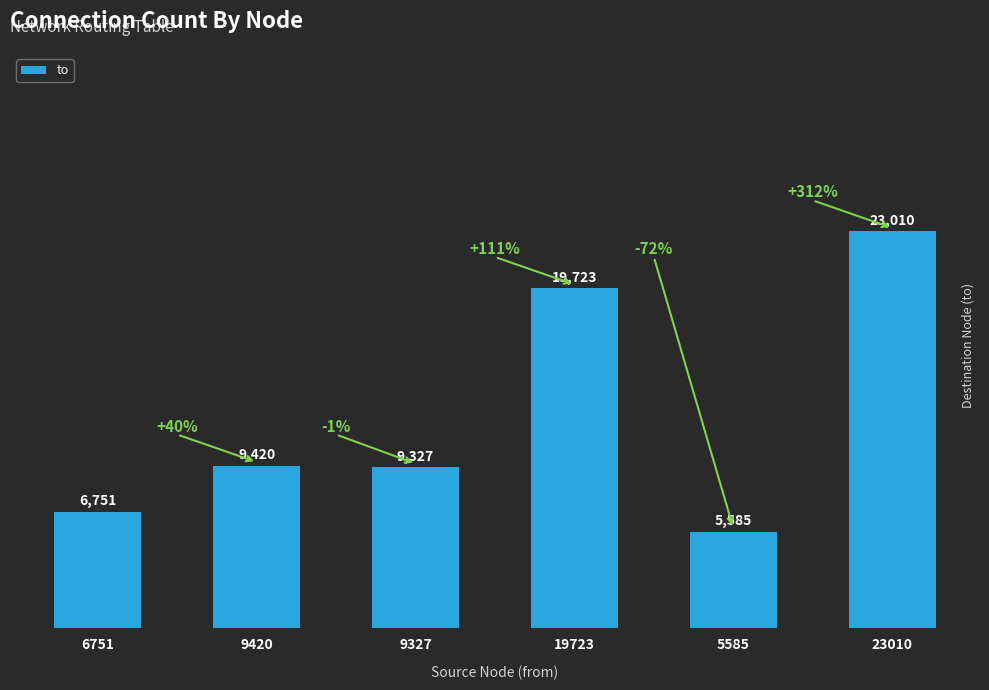

What is the difference between the maximum and second lowest values?

16259